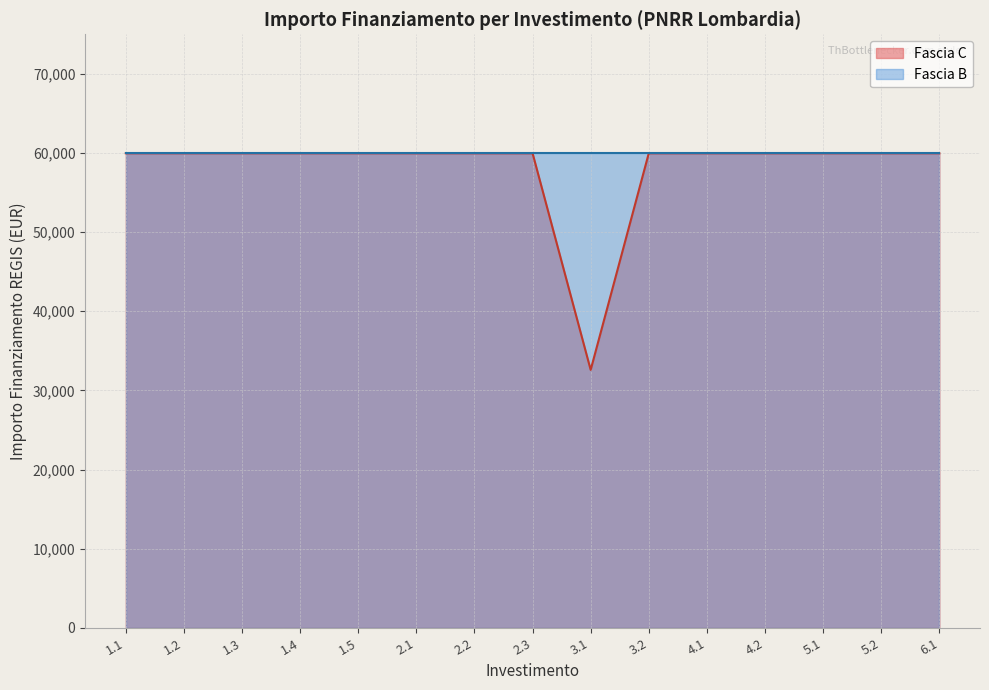

Is the value of Fascia C at 3.1 greater than the value of Fascia B at 2.3?

No